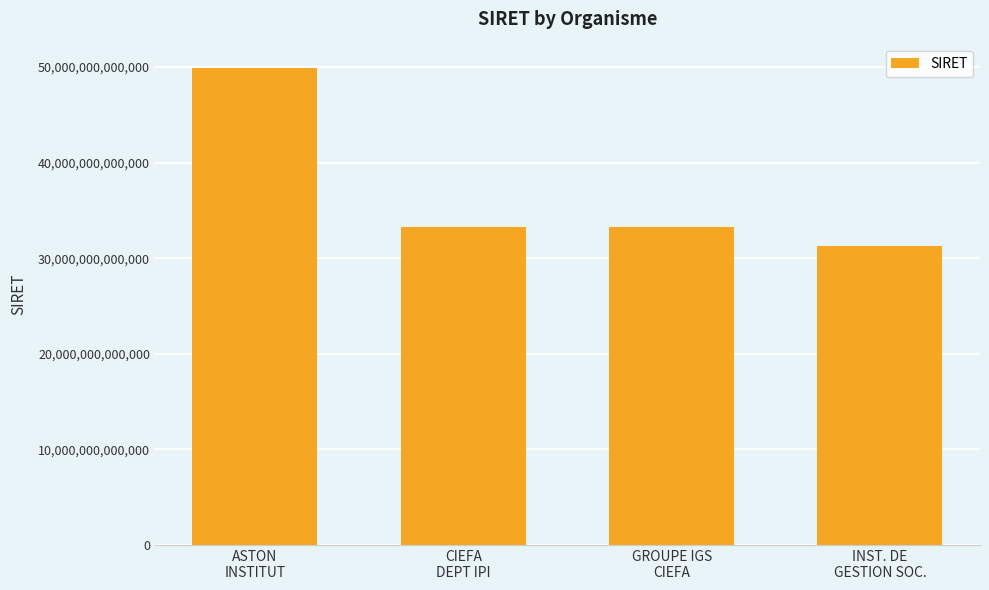

Approximately how many times larger is the value at ASTON
INSTITUT compared to GROUPE IGS
CIEFA?

1.5